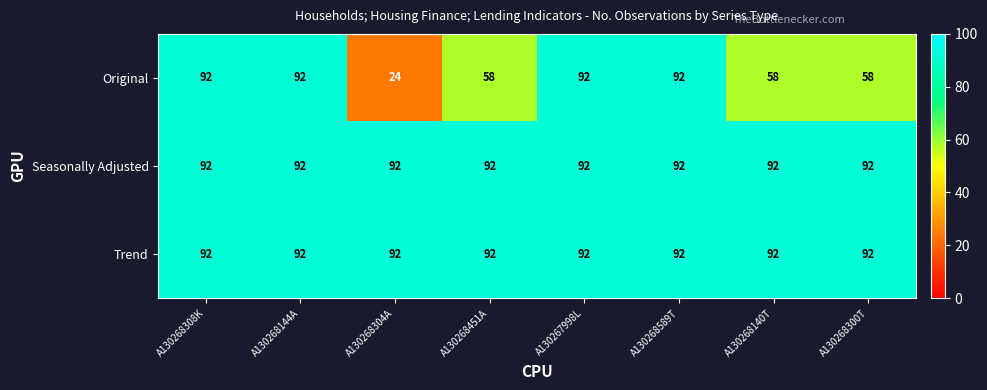

Is it true that Original equals 58 at A130268451A?

True